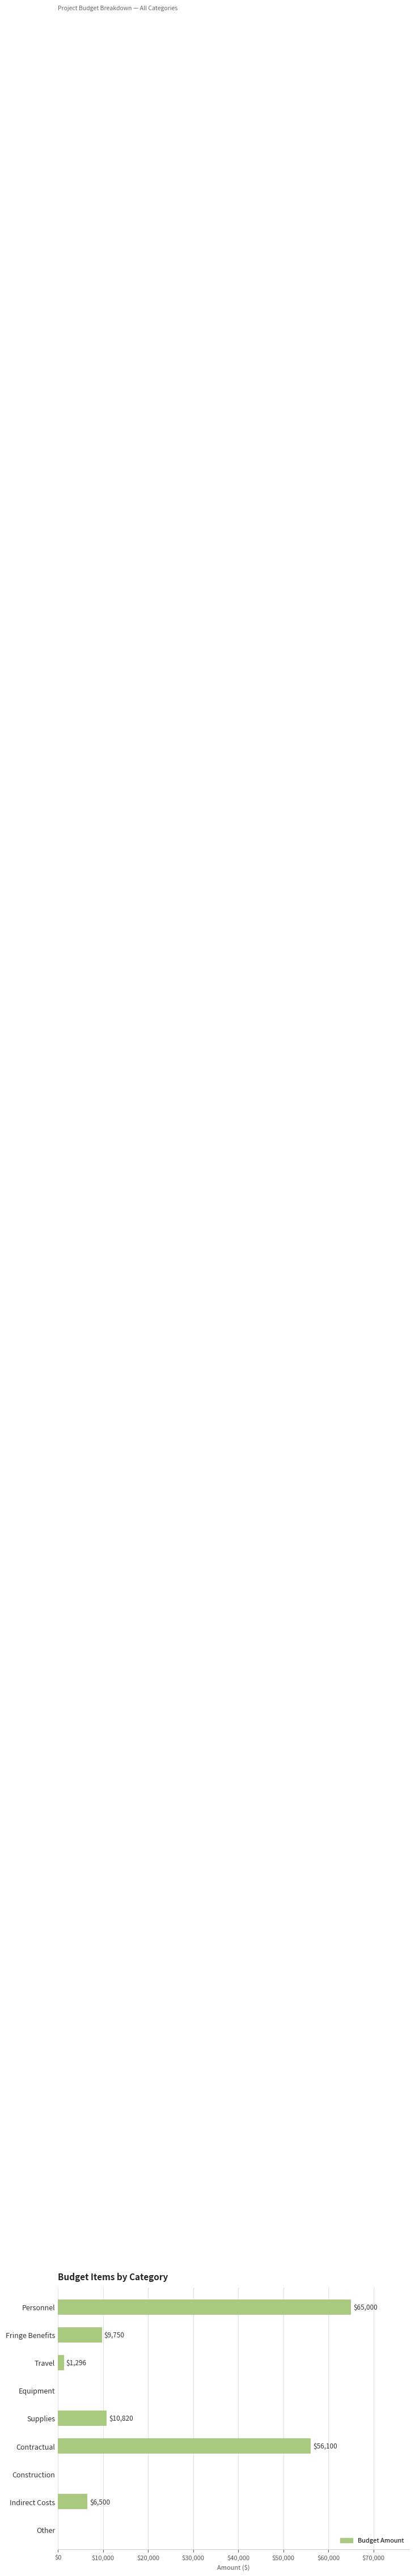

Reading bottom to top, list all the values displayed in this chart.

Other=0	Indirect Costs=6500	Construction=0	Contractual=56100	Supplies=10820	Equipment=0	Travel=1296	Fringe Benefits=9750	Personnel=65000